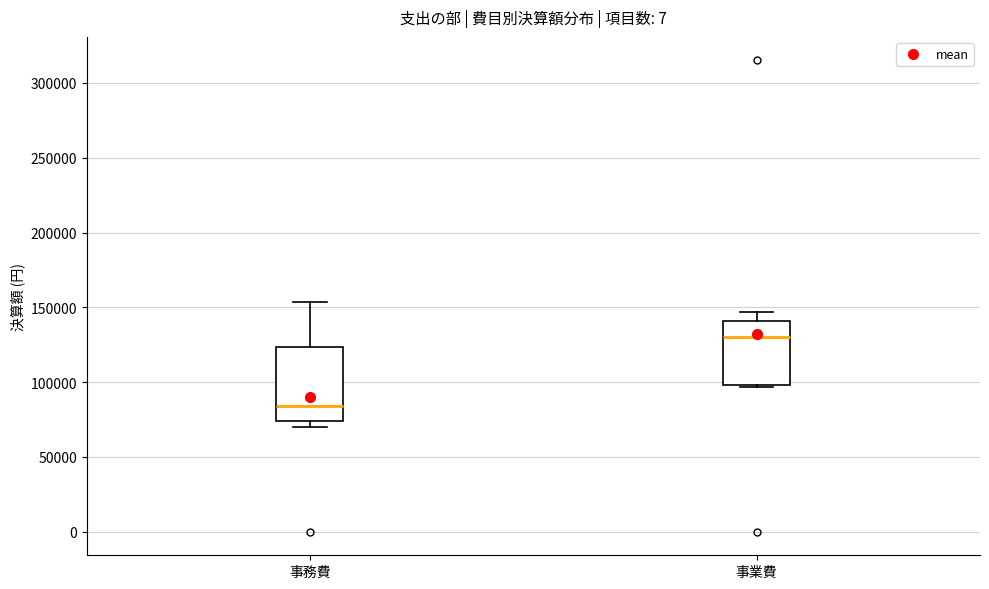

Where does the median line of the box for 事業費 sit on the y-axis? The values are not printed on the chart, so give them approximately, as read against the axis.

130000